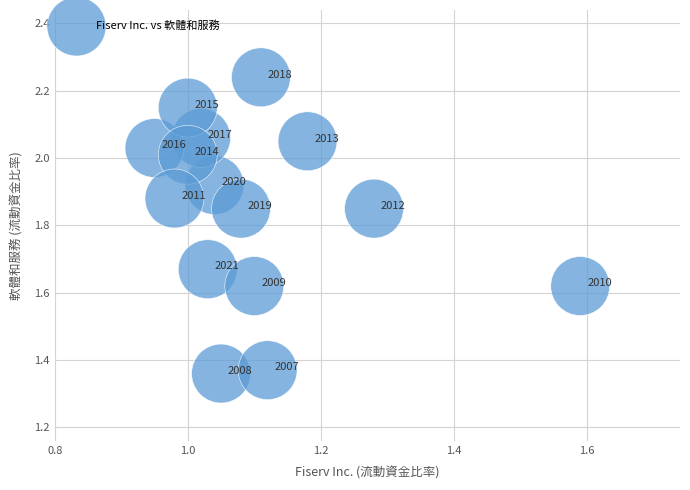

What is the range of Y values (max minus min)?

0.9